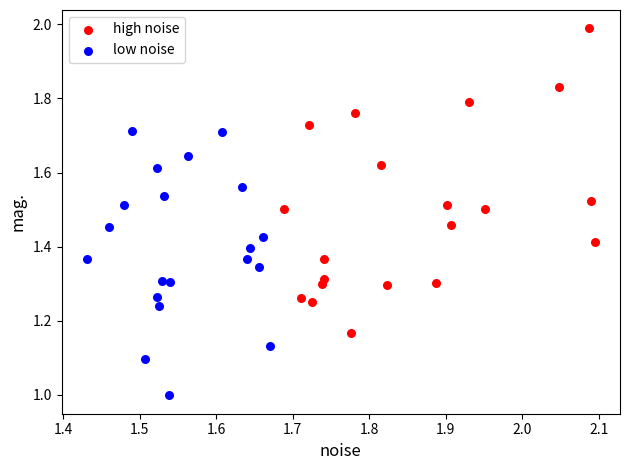

Which series reaches the maximum Y coordinate?

high noise